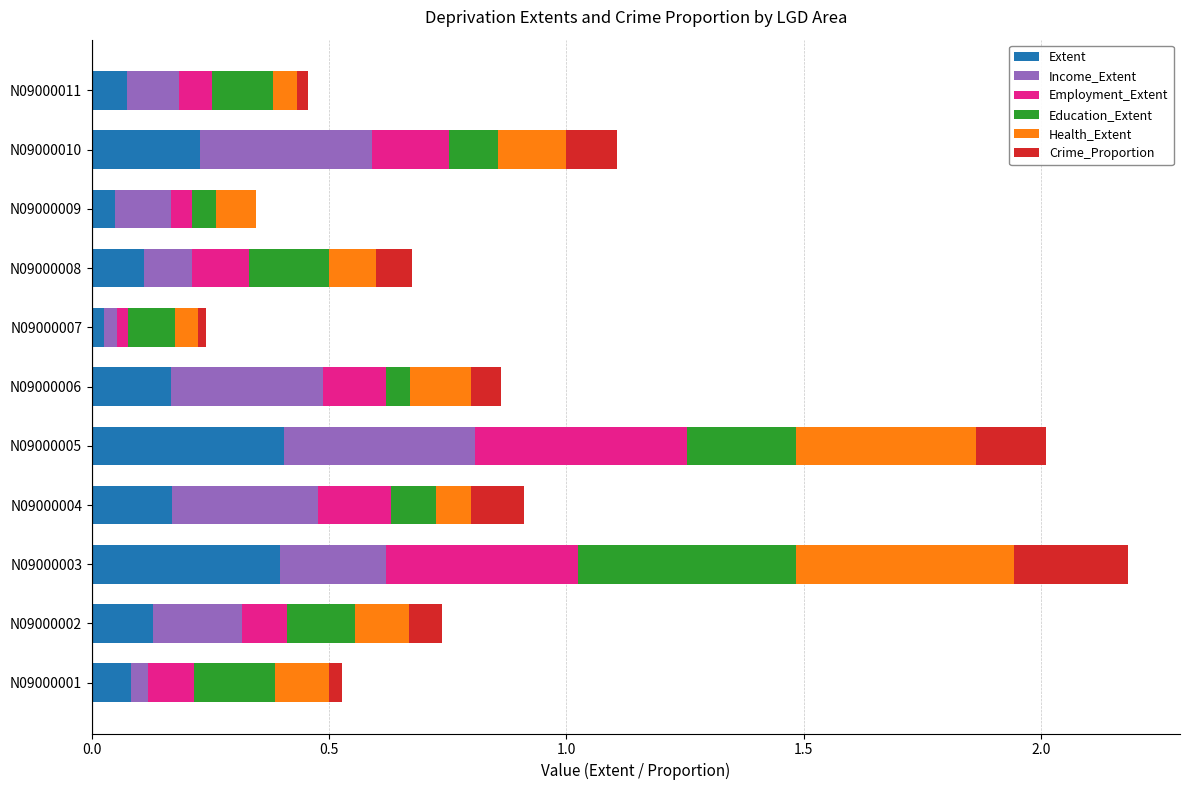

What is the sum of all Extent values?

1.8